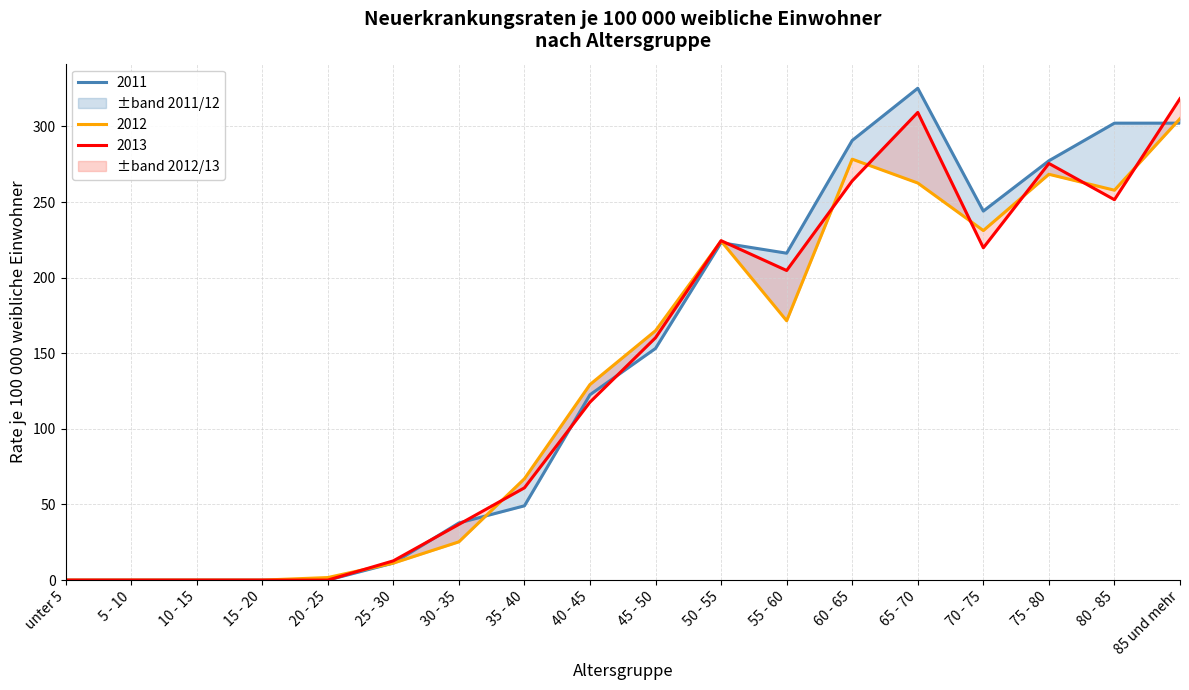

True or false: 2012 and 2013 intersect in this chart.

True